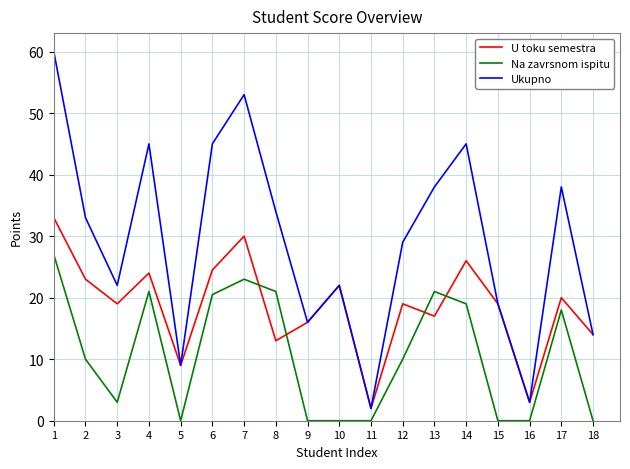

Which series has the largest total across all categories?

Ukupno